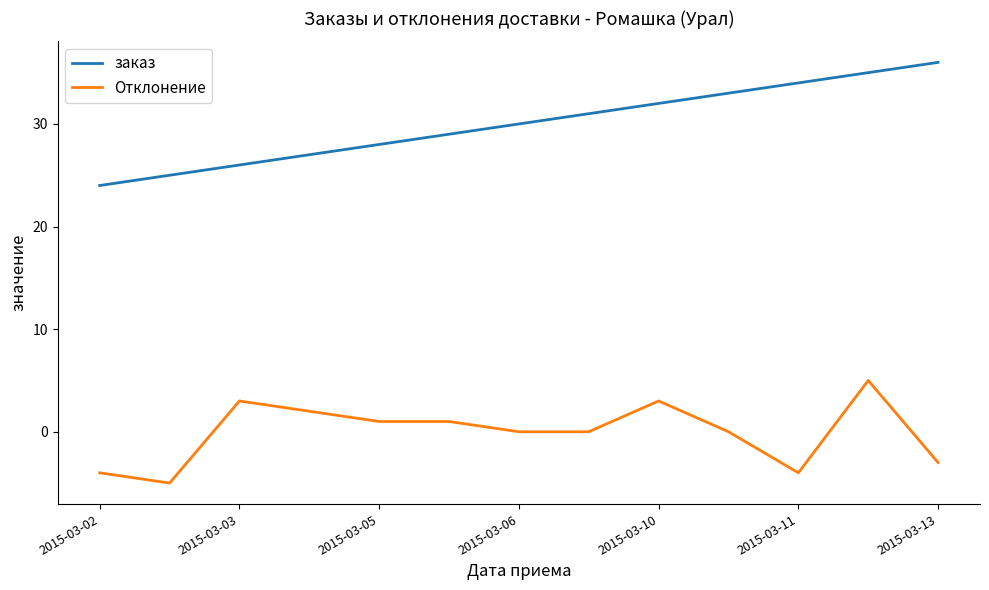

What are all the series names shown in the legend?

заказ, Отклонение